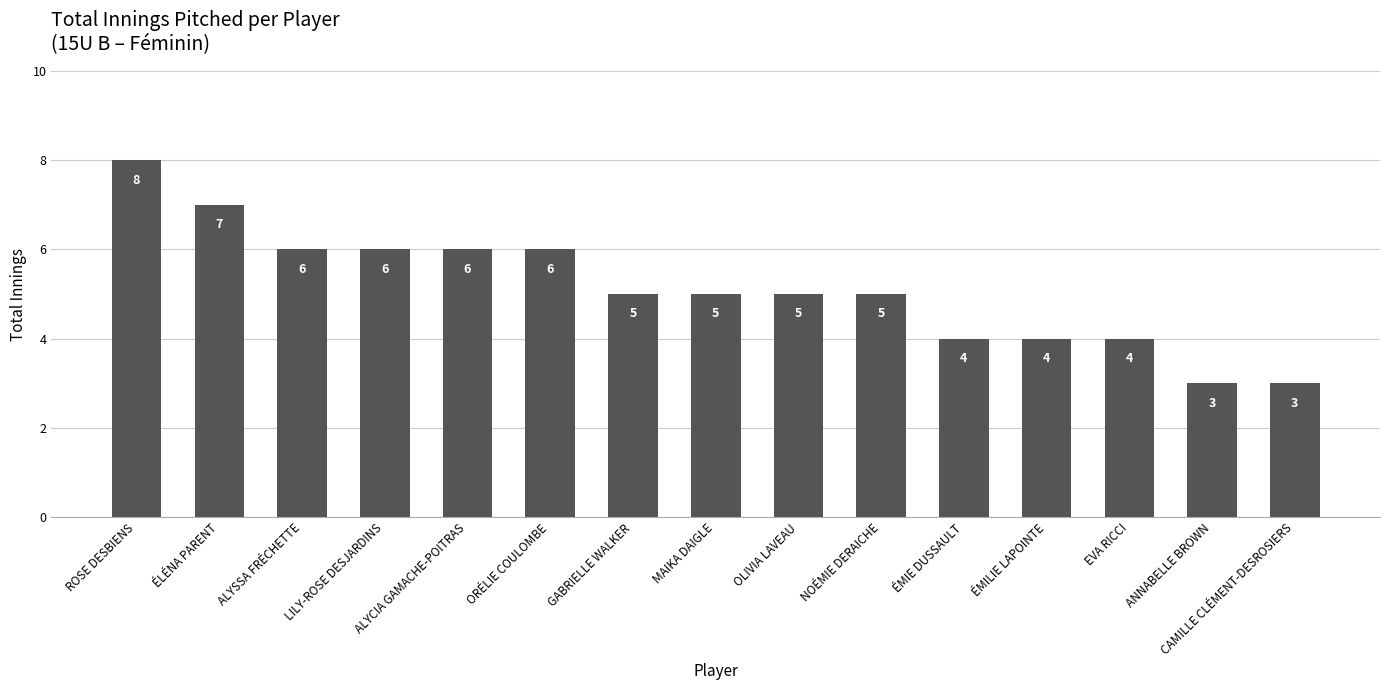

What is the value of the 3rd bar from the left?

6